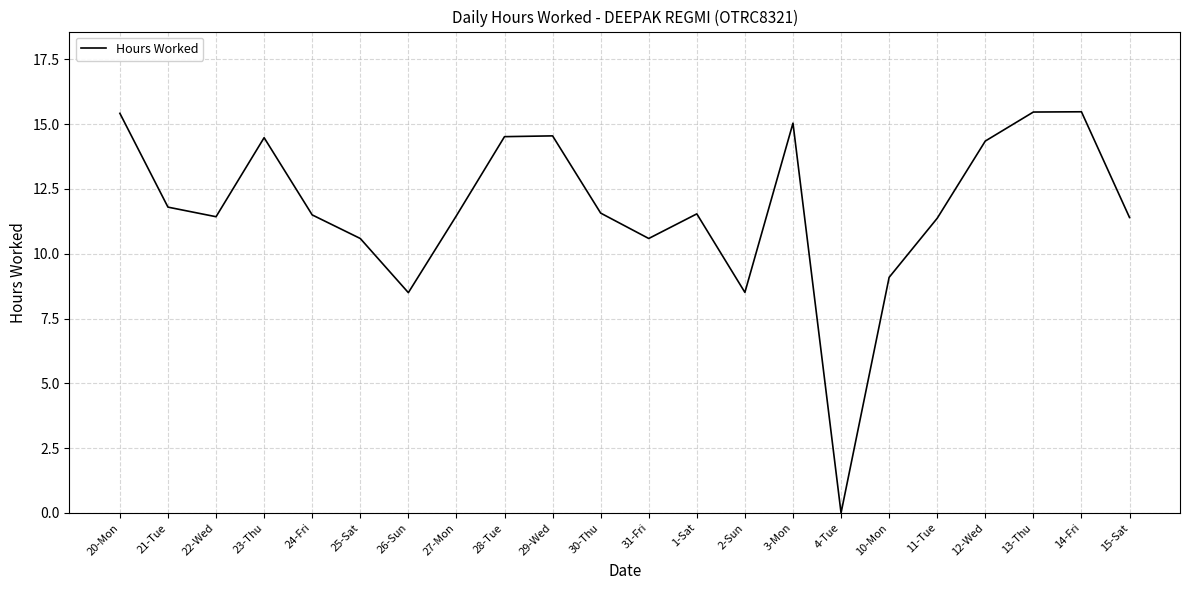

Where does the data first go above 11?

20-Mon